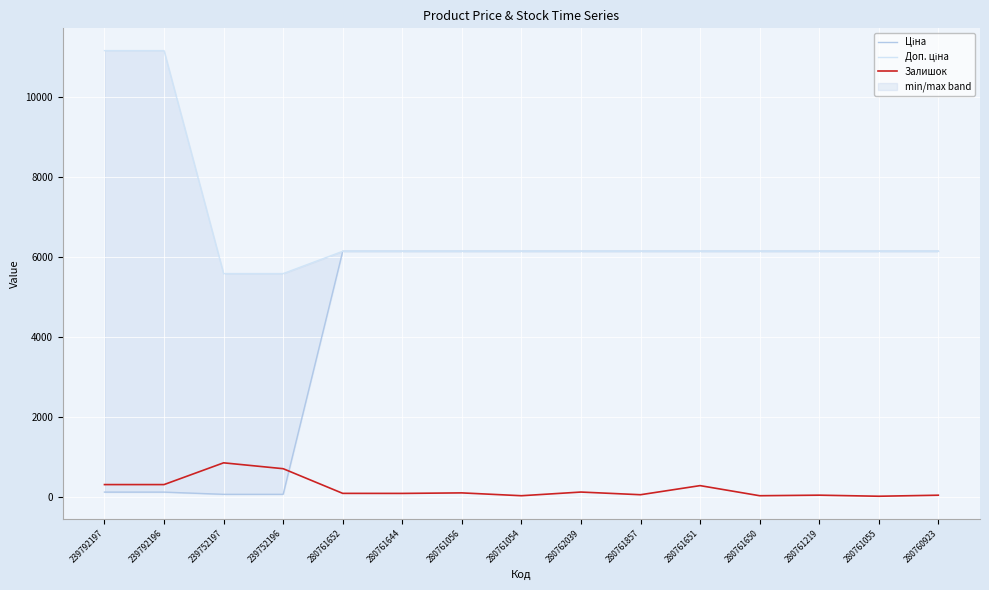

The value of Залишок at 280761652 is 80.0. True or false?

True